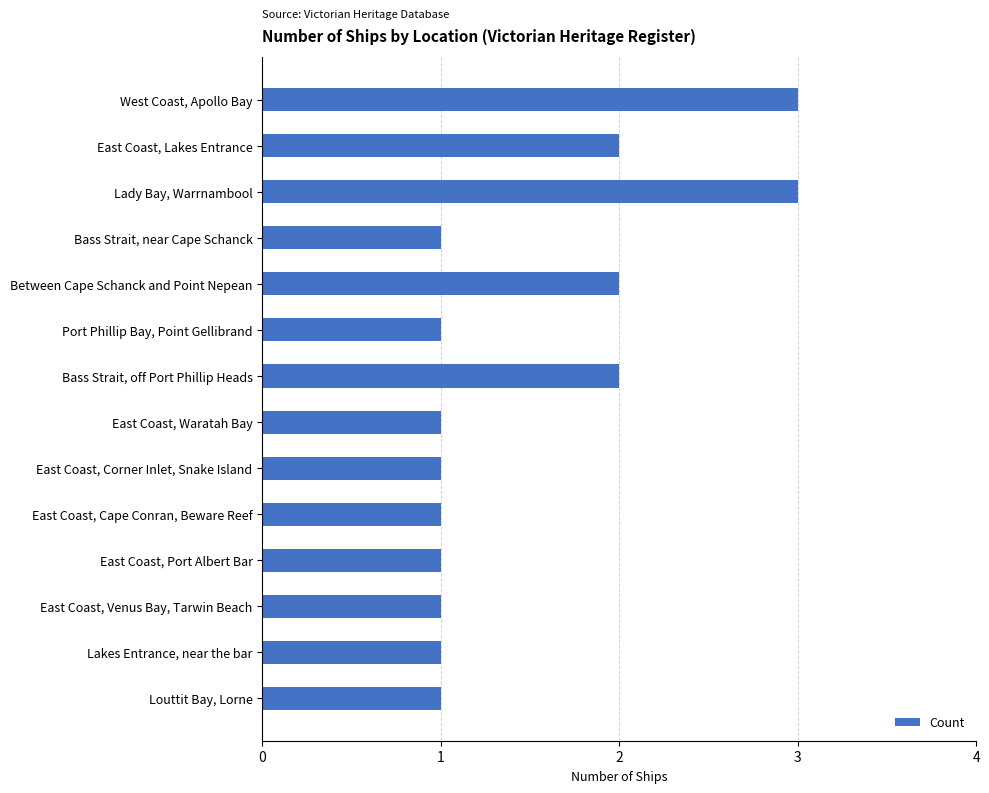

How many bars are there in total?

14